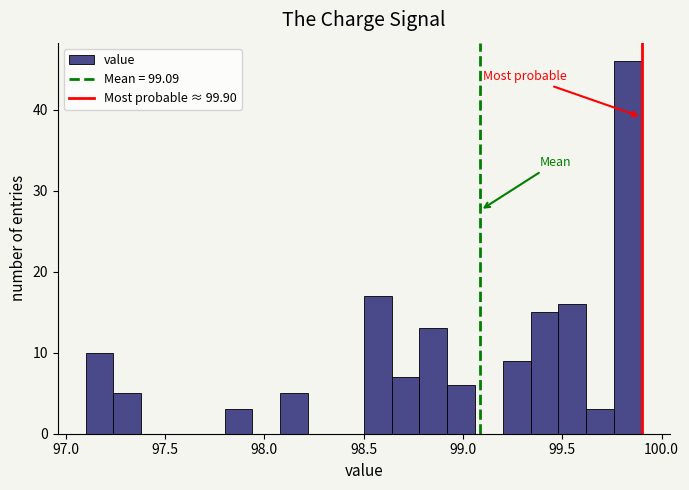

Read against the x-axis, roughly where is the centre of the tallest bar?

99.85